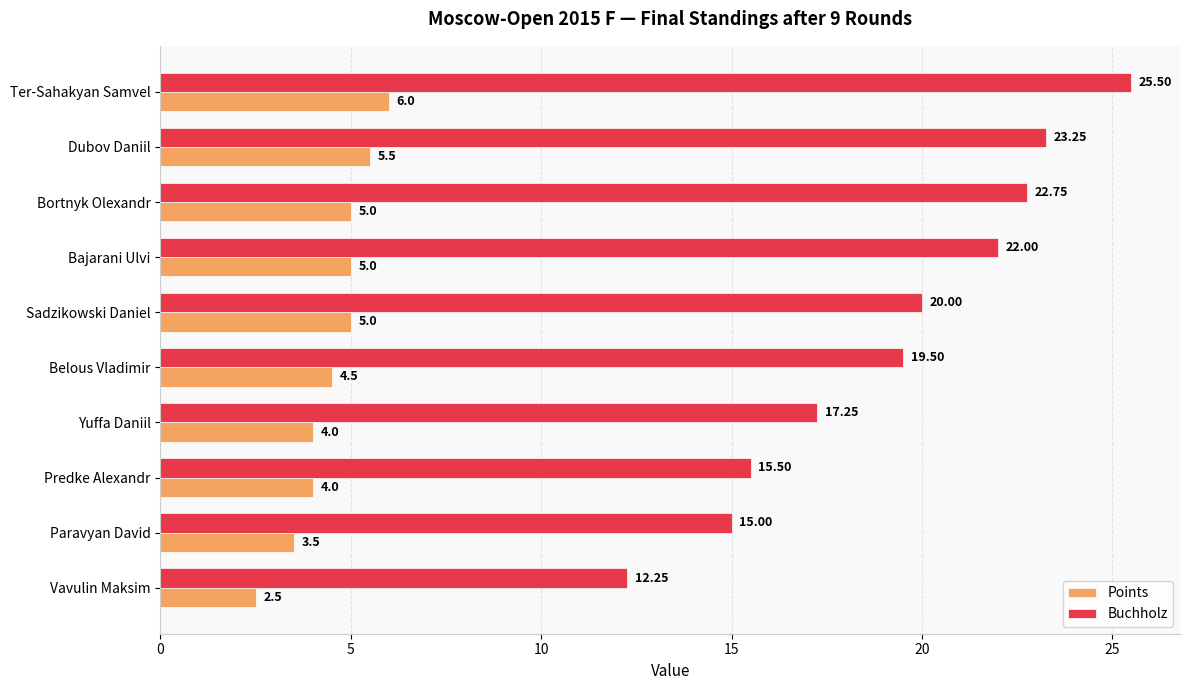

What is the spread (max minus min) of values at Ter-Sahakyan Samvel?

19.5